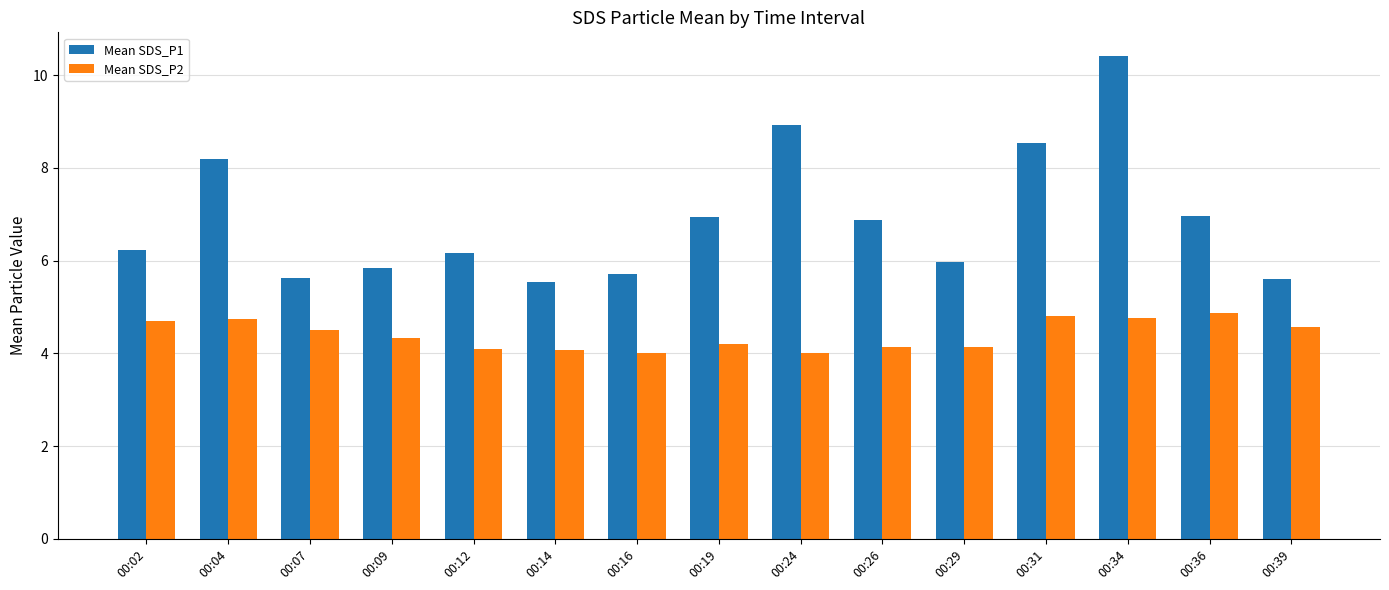

Is it true that Mean SDS_P2 equals 1.1 at 00:24?

False